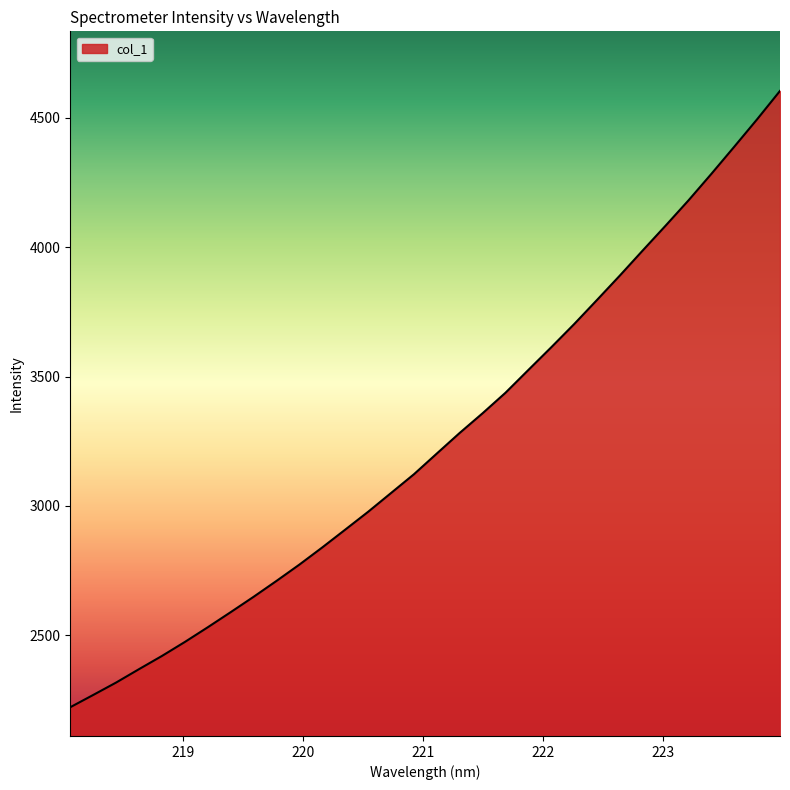

What is the minimum value shown in the chart?

2222.1